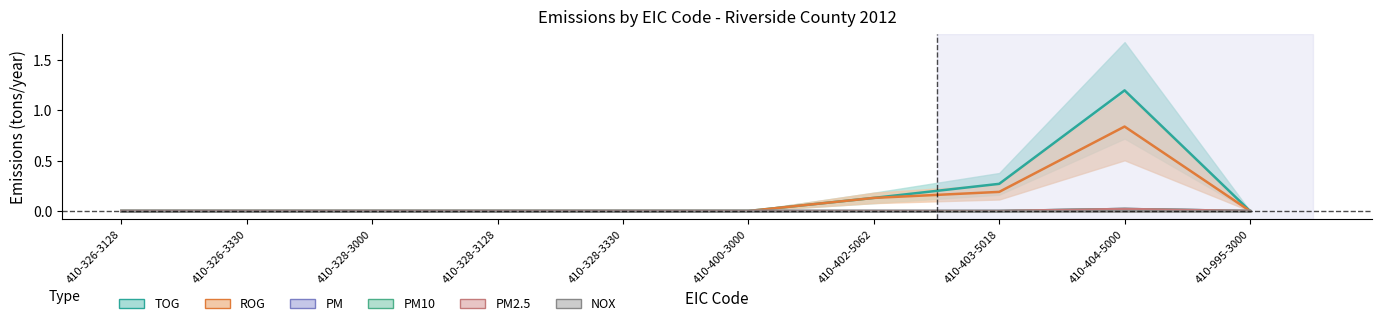

Rank the series by their maximum value, from highest to lowest.

TOG, ROG, PM, PM10, PM2.5, NOX